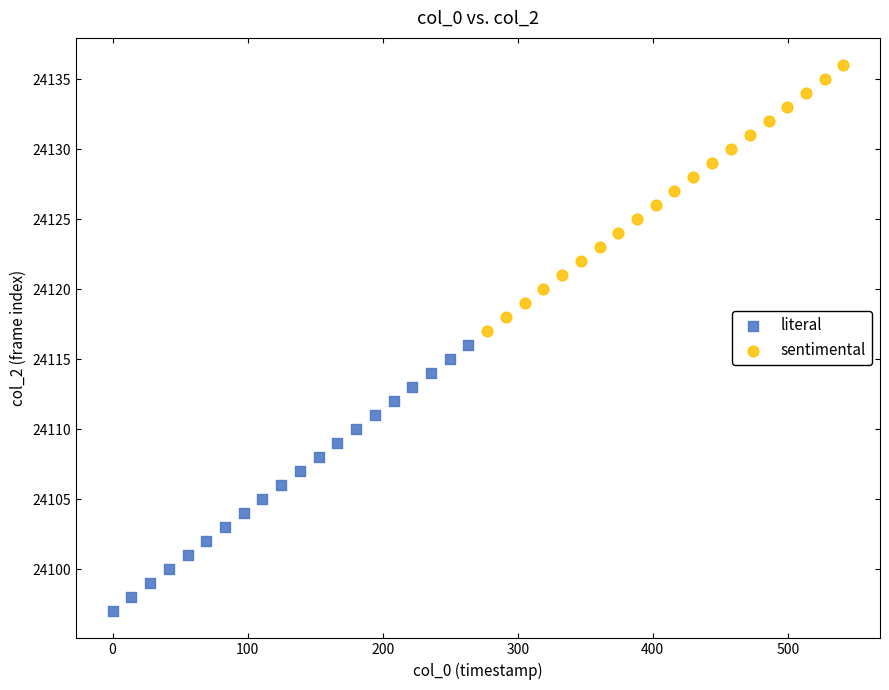

Which series reaches the minimum Y coordinate?

literal